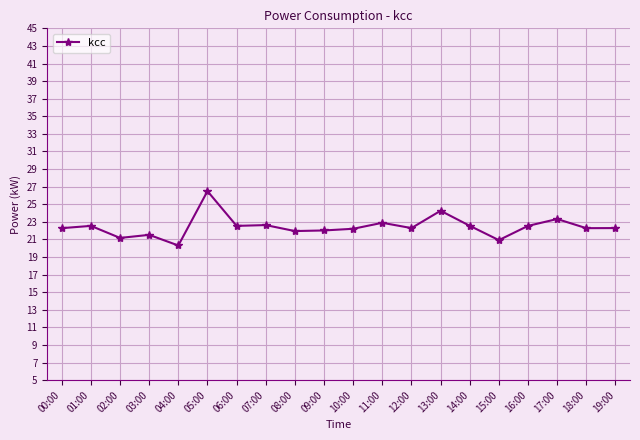

What is the greatest value displayed?

26.5